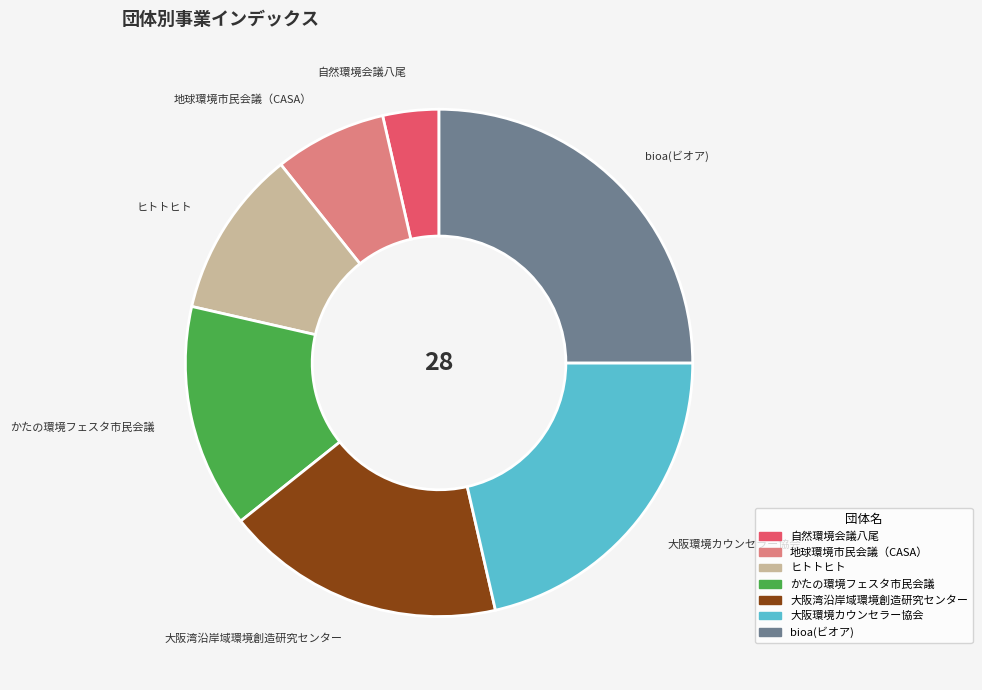

True or false: bioa(ビオア) accounts for 38% of the total.

False